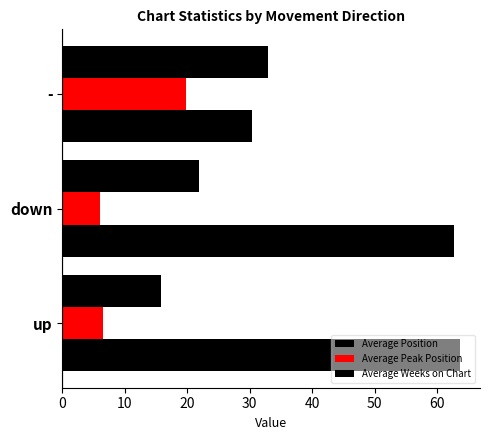

How many values in the Average Weeks on Chart series exceed 62?

2